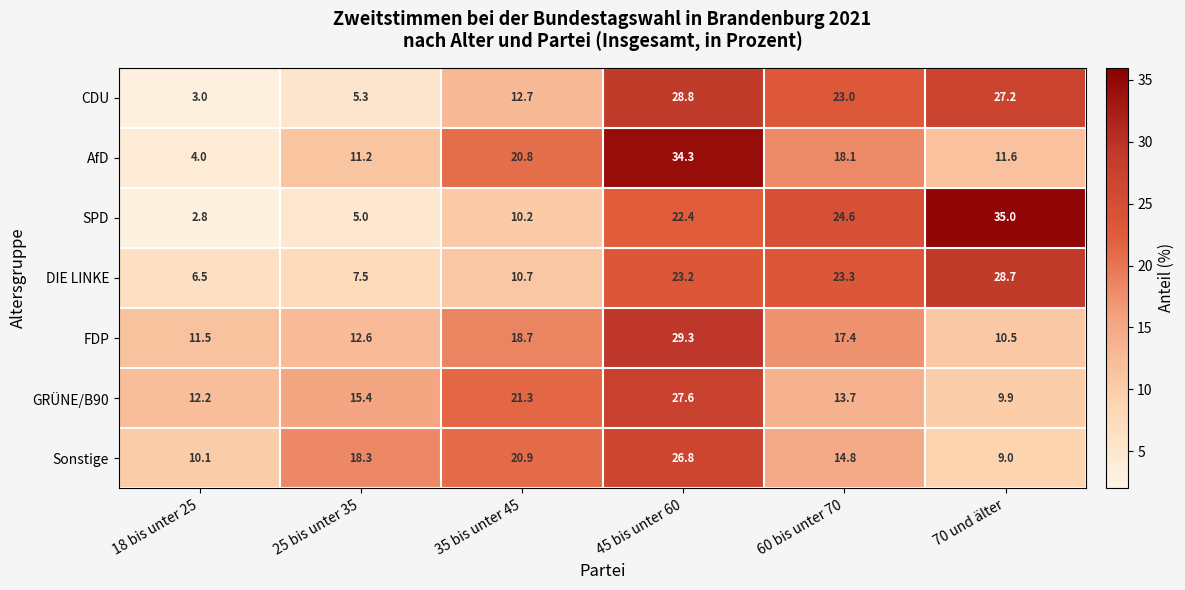

What is the total value across all series at 45 bis unter 60?

192.4